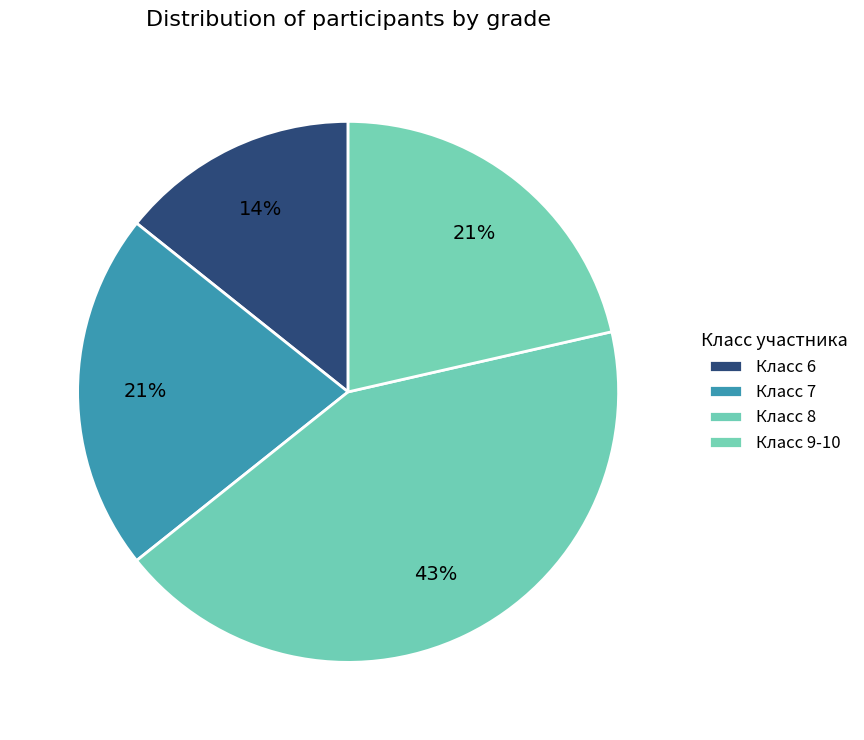

How many segments does this pie chart have?

4